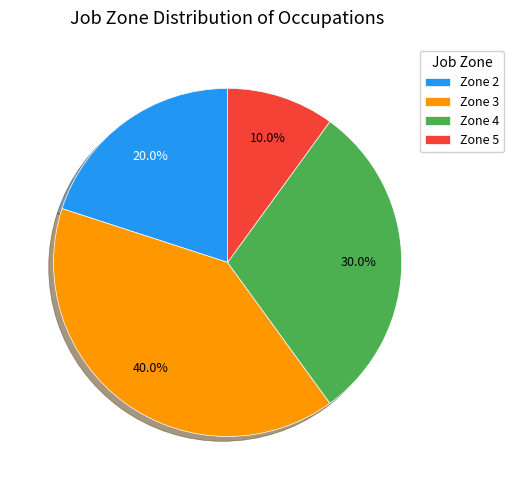

How many segments does this pie chart have?

4